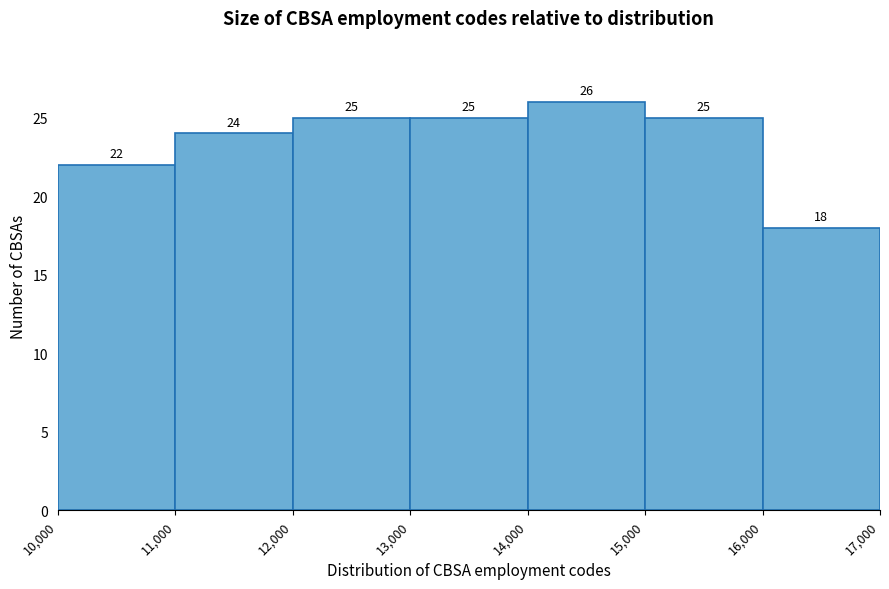

Reading left to right, list every bar in this chart as the range it spans on the x-axis followed by its height.

10,000 to 11,000: 22
11,000 to 12,000: 24
12,000 to 13,000: 25
13,000 to 14,000: 25
14,000 to 15,000: 26
15,000 to 16,000: 25
16,000 to 17,000: 18